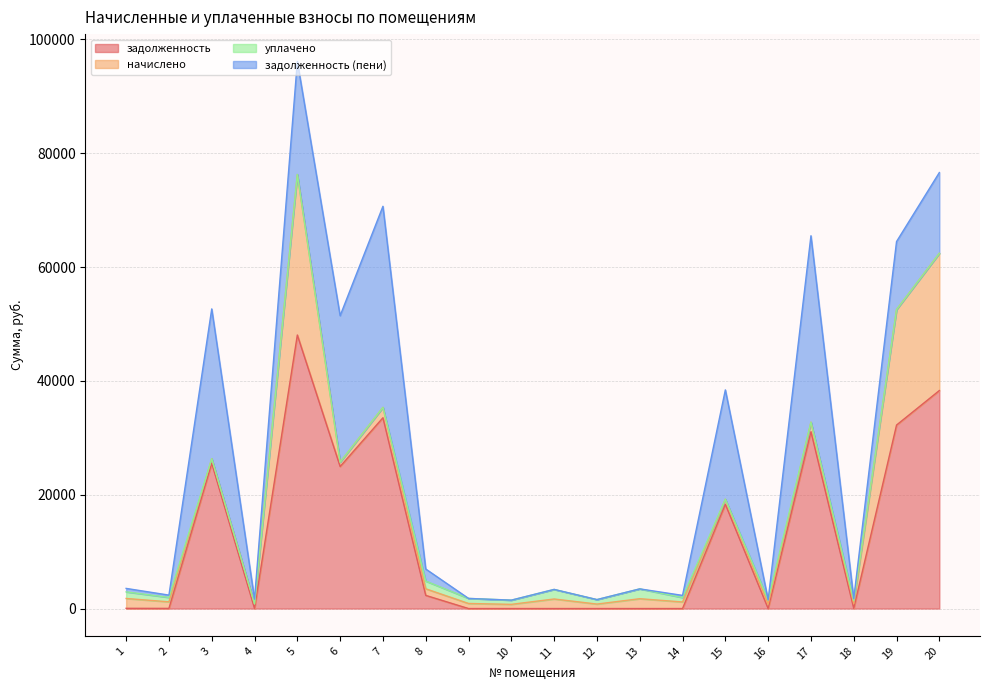

How many intersections are there between задолженность (пени) and уплачено?

7